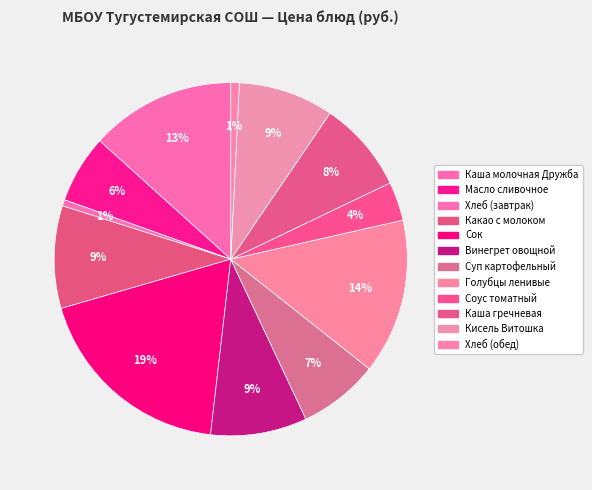

To the nearest percent, what percentage of the pie is Голубцы ленивые?

14%